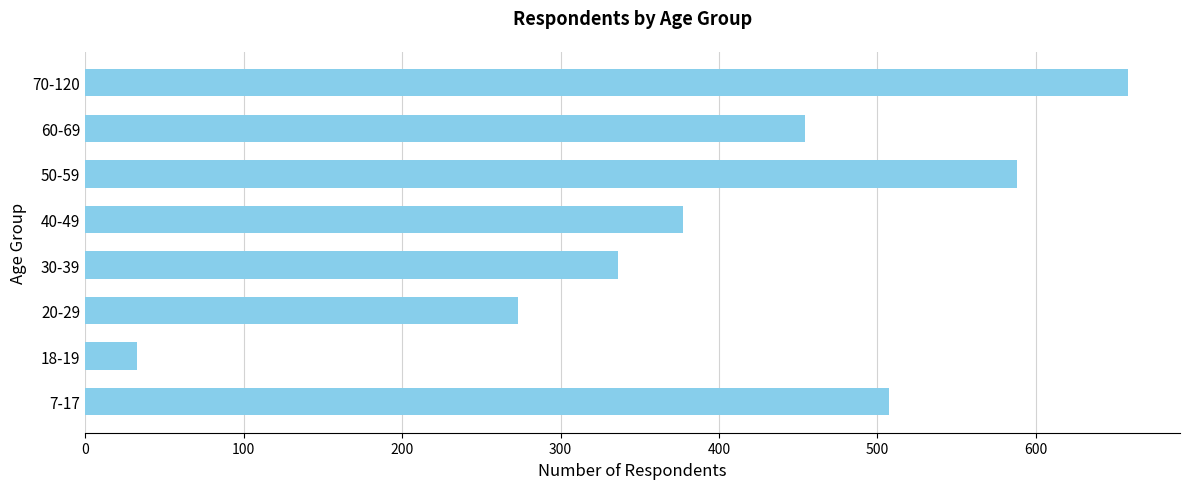

Reading bottom to top, list all the values displayed in this chart.

7-17=507	18-19=33	20-29=273	30-39=336	40-49=377	50-59=588	60-69=454	70-120=658